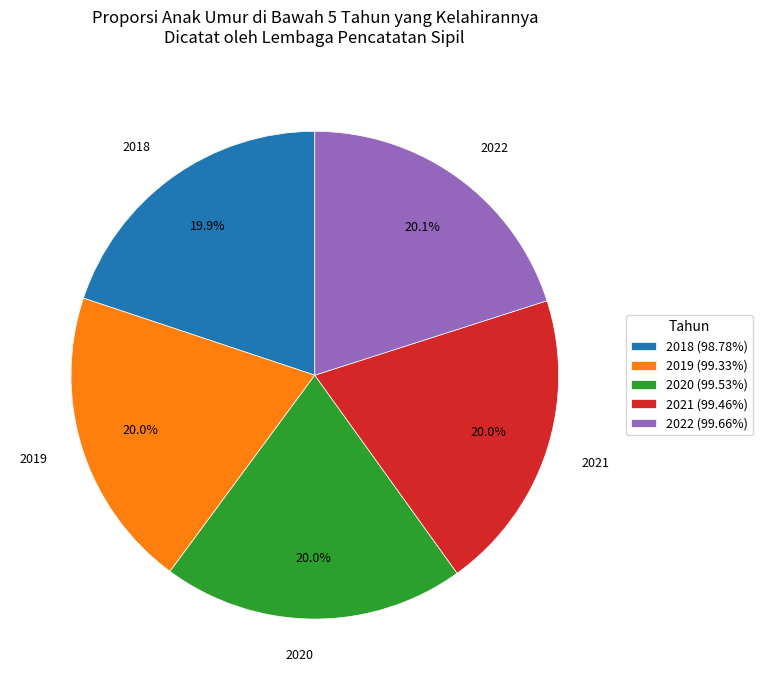

To the nearest percent, what percentage of the pie is 2018?

20%